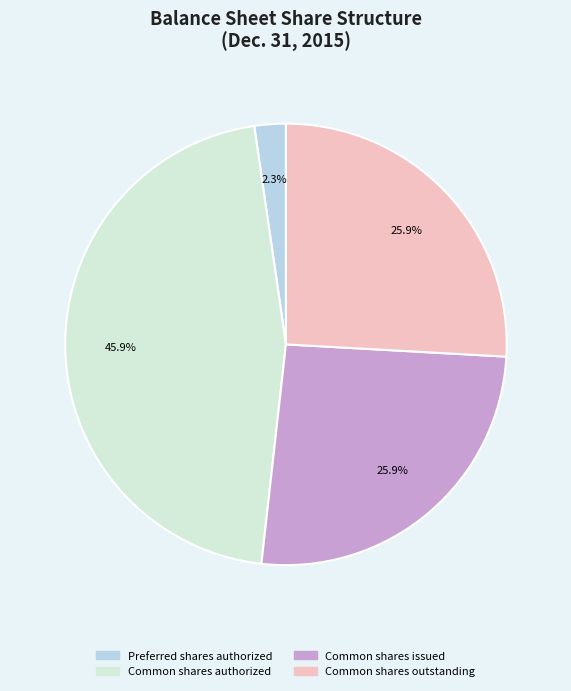

Does Common shares outstanding represent more than half of the total?

No